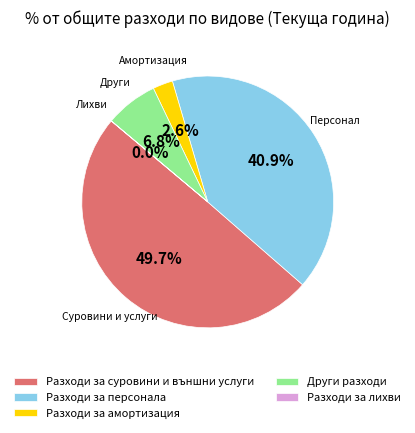

What is the total percentage of Други разходи and Разходи за персонала?

47.7%